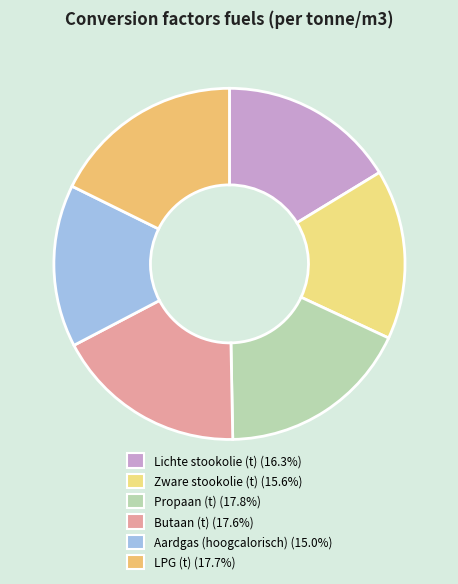

To the nearest percent, what portion does Zware stookolie (t) represent?

16%